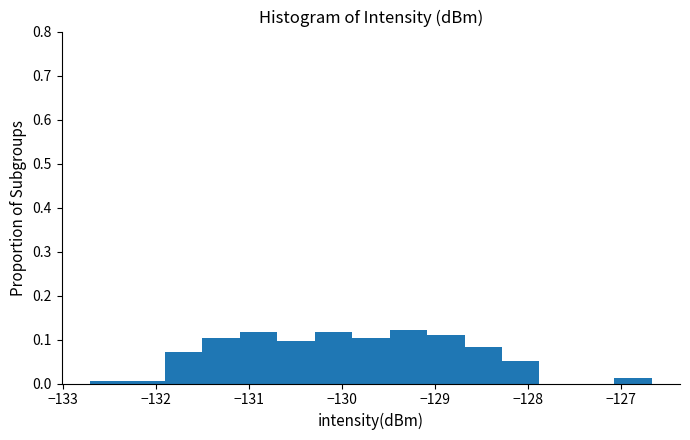

What is the height of the bar covering -128.3 to -127.9 on the x-axis? Neither the bar edges nor the heights are printed on the chart, so give them approximately, as read against the axes.

0.05